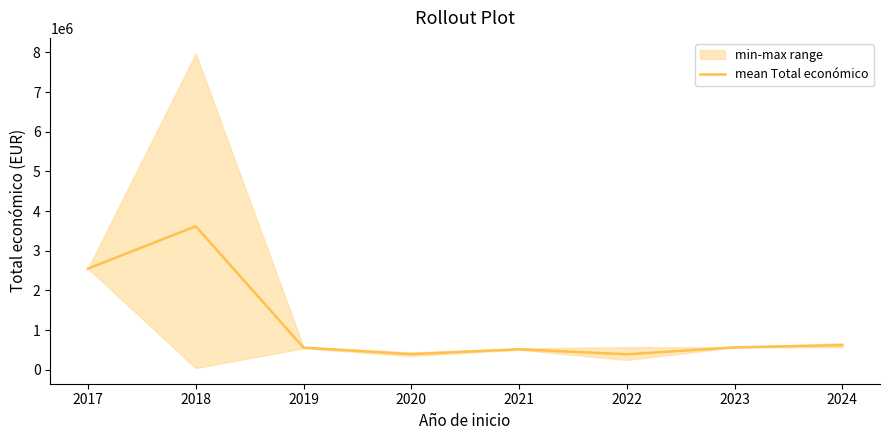

List the labels in order of value, largest first.

2018, 2017, 2024, 2023, 2019, 2021, 2020, 2022